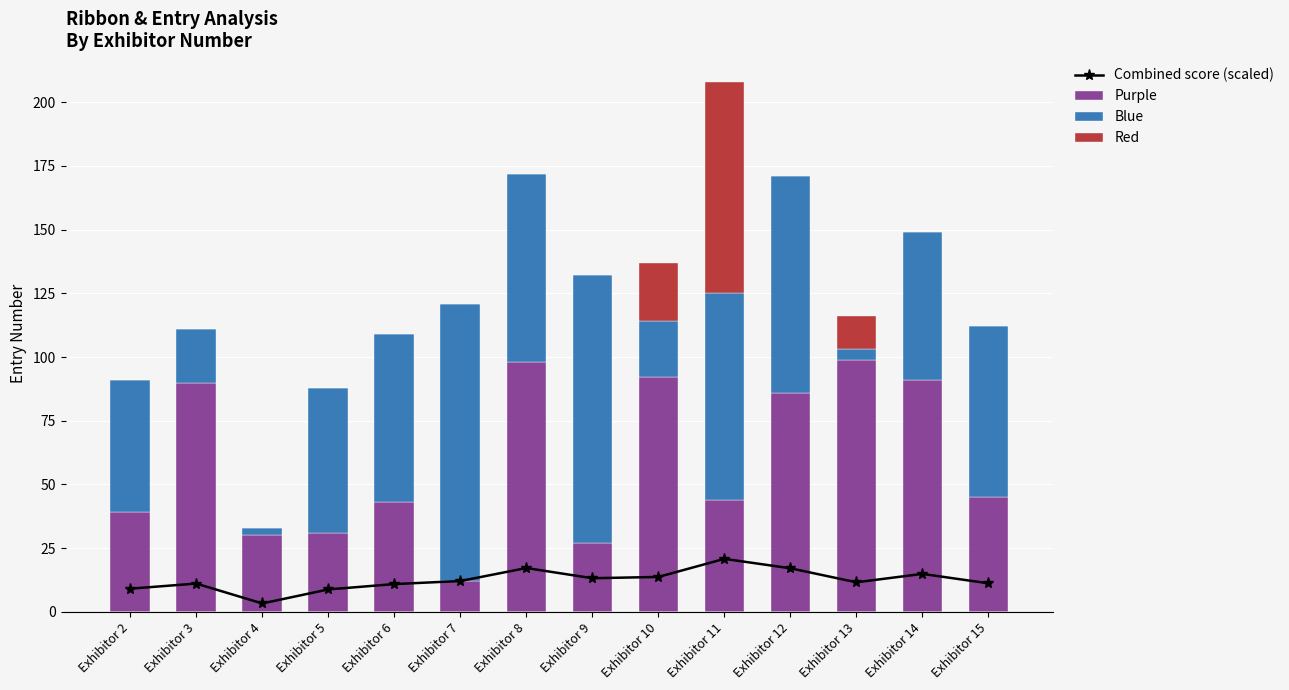

What is the average value of the Purple series?

59